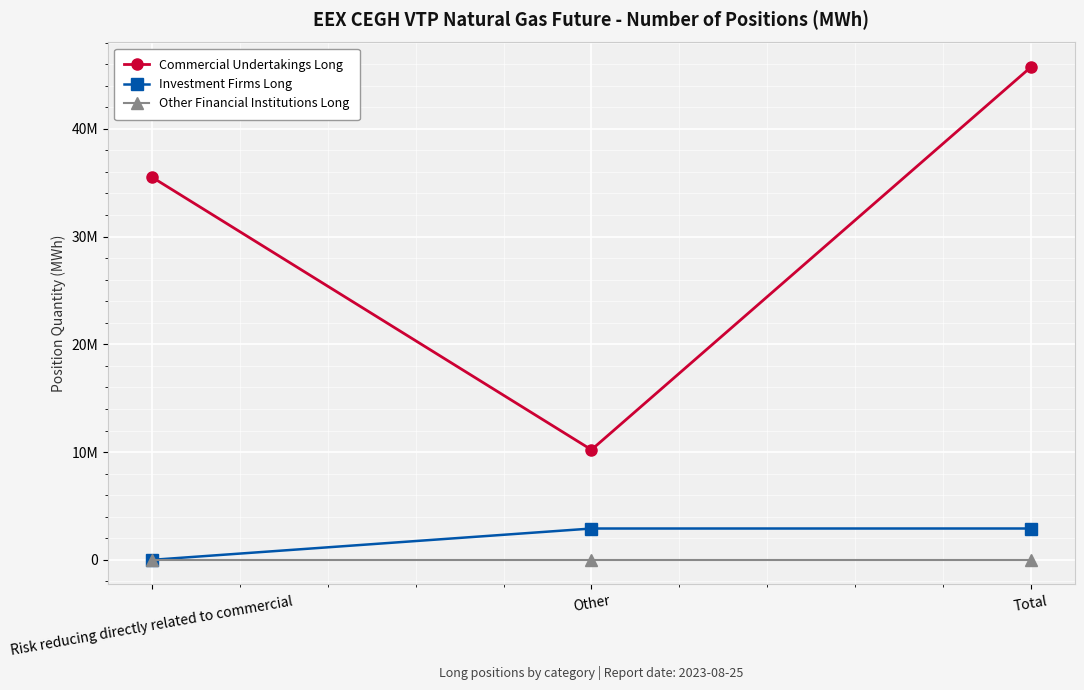

What is the total value across all series at Total?

48635101